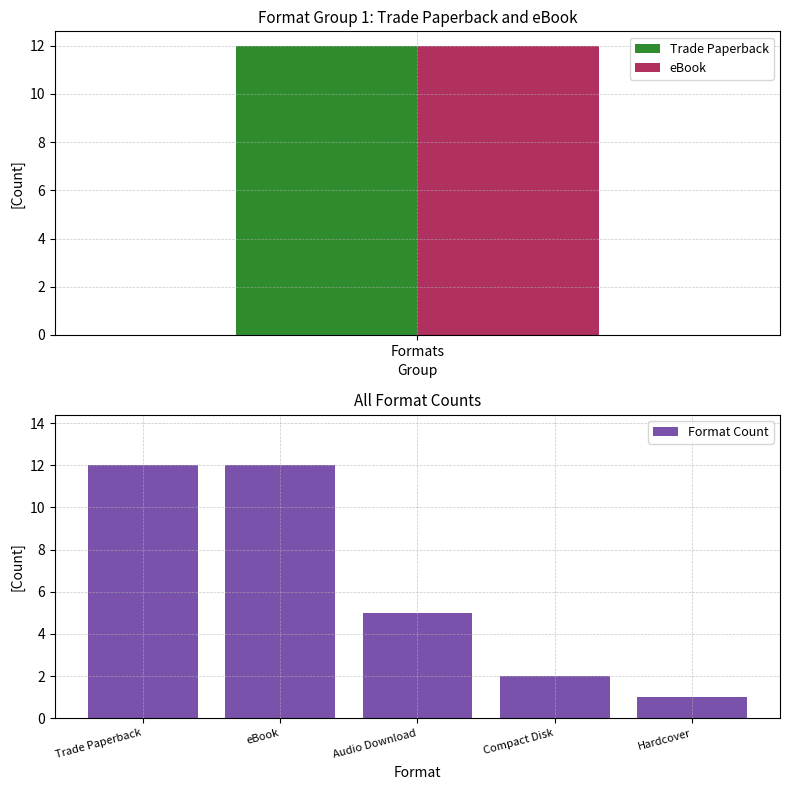

What is the difference between the Format Count values at eBook and Hardcover?

11